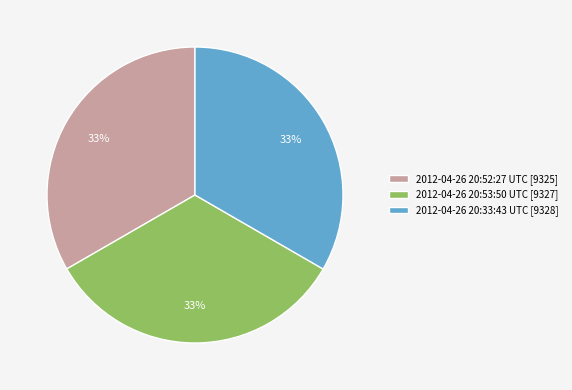

To the nearest percent, what percentage of the pie is 2012-04-26 20:53:50 UTC?

33%